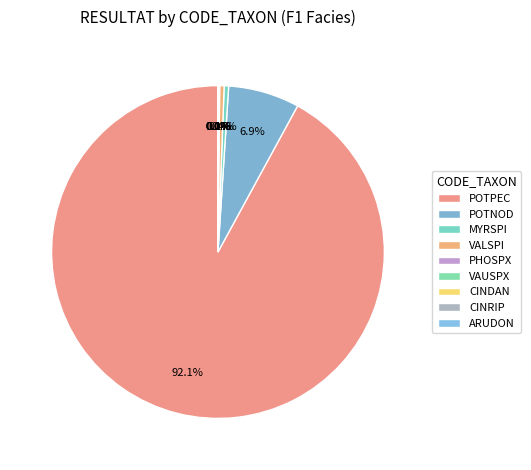

Count the number of slices in the pie.

9